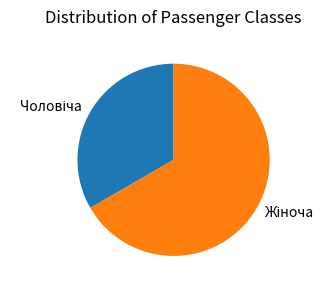

Is there a majority slice in this chart?

Yes